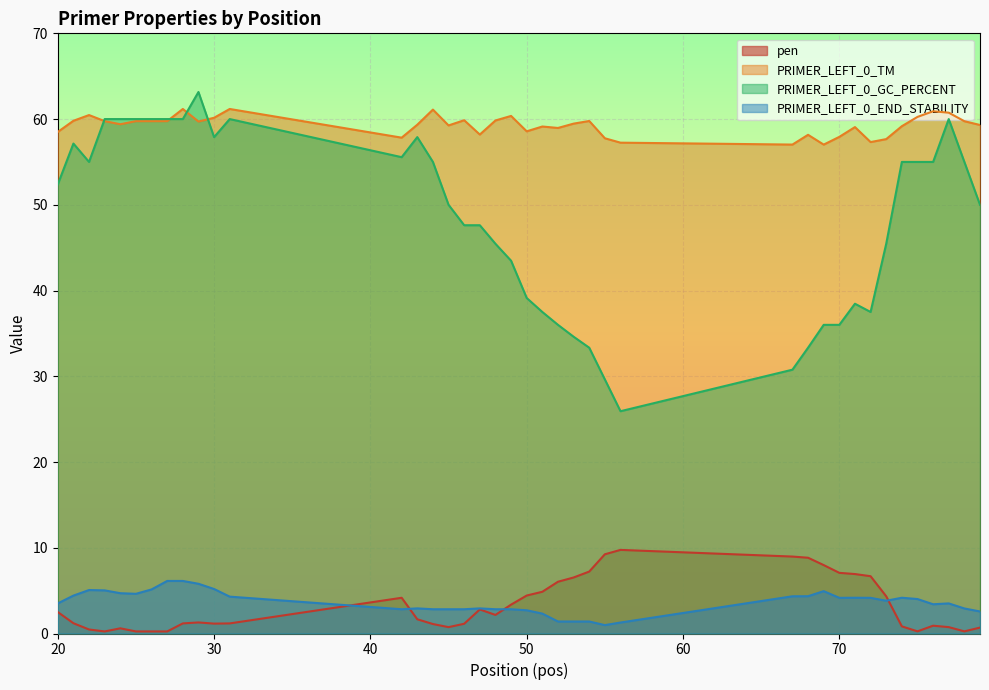

Rank the series by their maximum value, from lowest to highest.

PRIMER_LEFT_0_END_STABILITY, pen, PRIMER_LEFT_0_TM, PRIMER_LEFT_0_GC_PERCENT